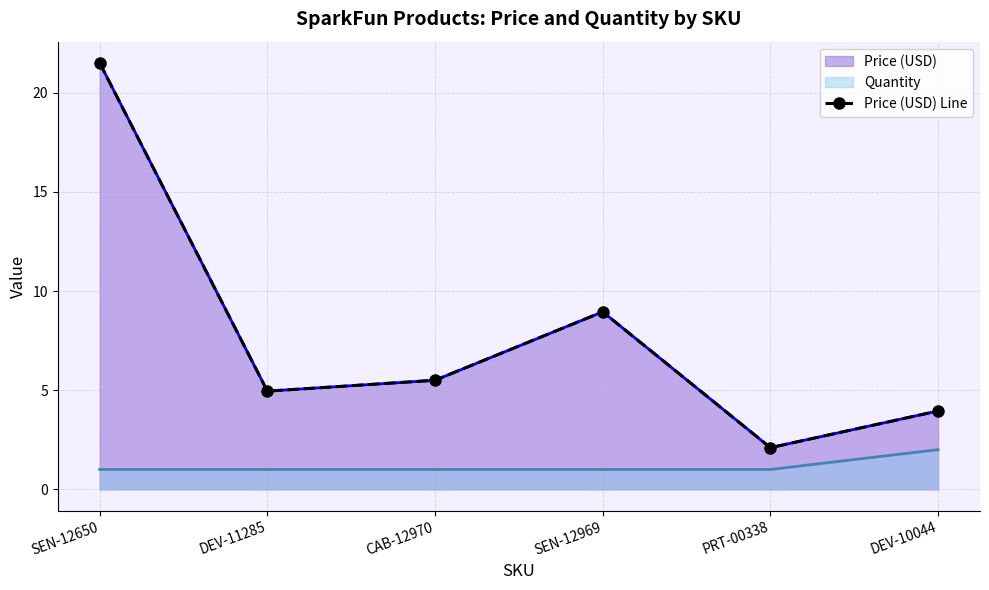

Reading right to left, transcribe all the data shown in this chart.

DEV-10044=4.0	PRT-00338=2.1	SEN-12969=8.9	CAB-12970=5.5	DEV-11285=5.0	SEN-12650=21.5